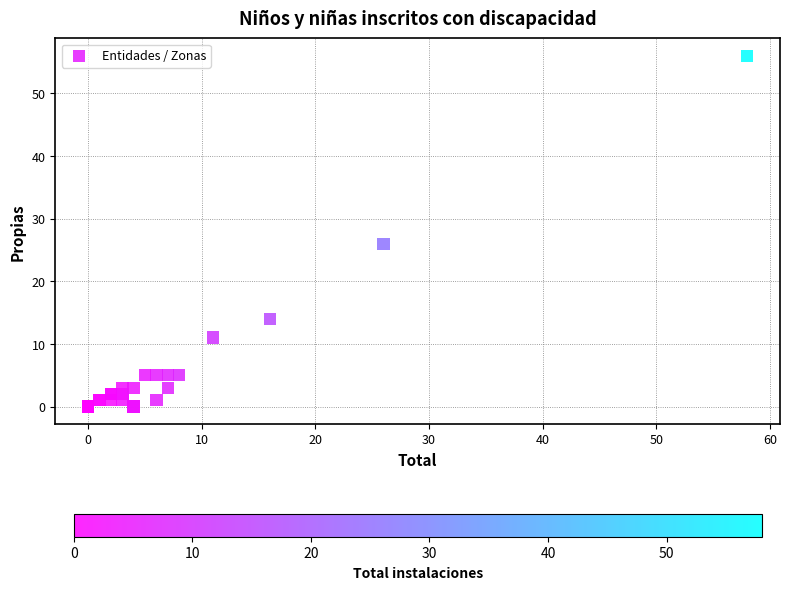

What Y value in the scatter plot is closest to 28?

26